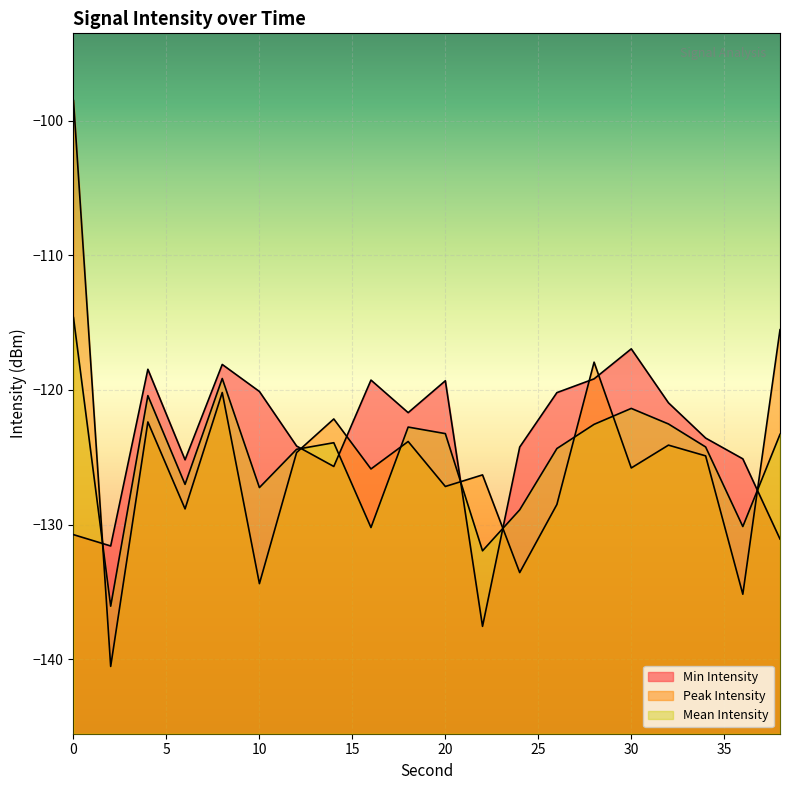

What are all the series names shown in the legend?

Min Intensity, Peak Intensity, Mean Intensity